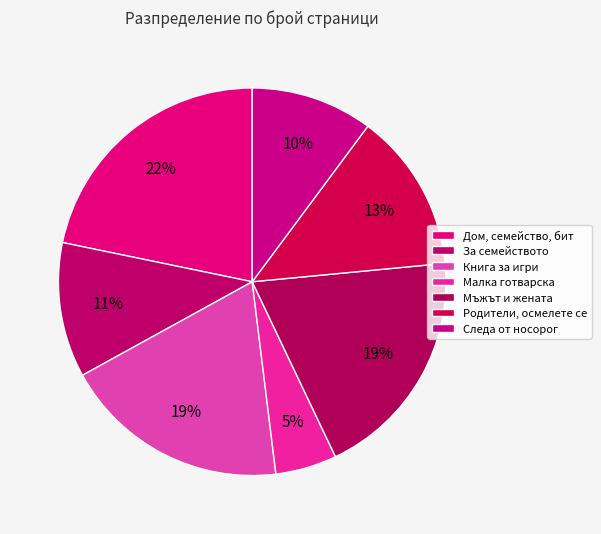

True or false: Следа от носорог accounts for 10% of the total.

True